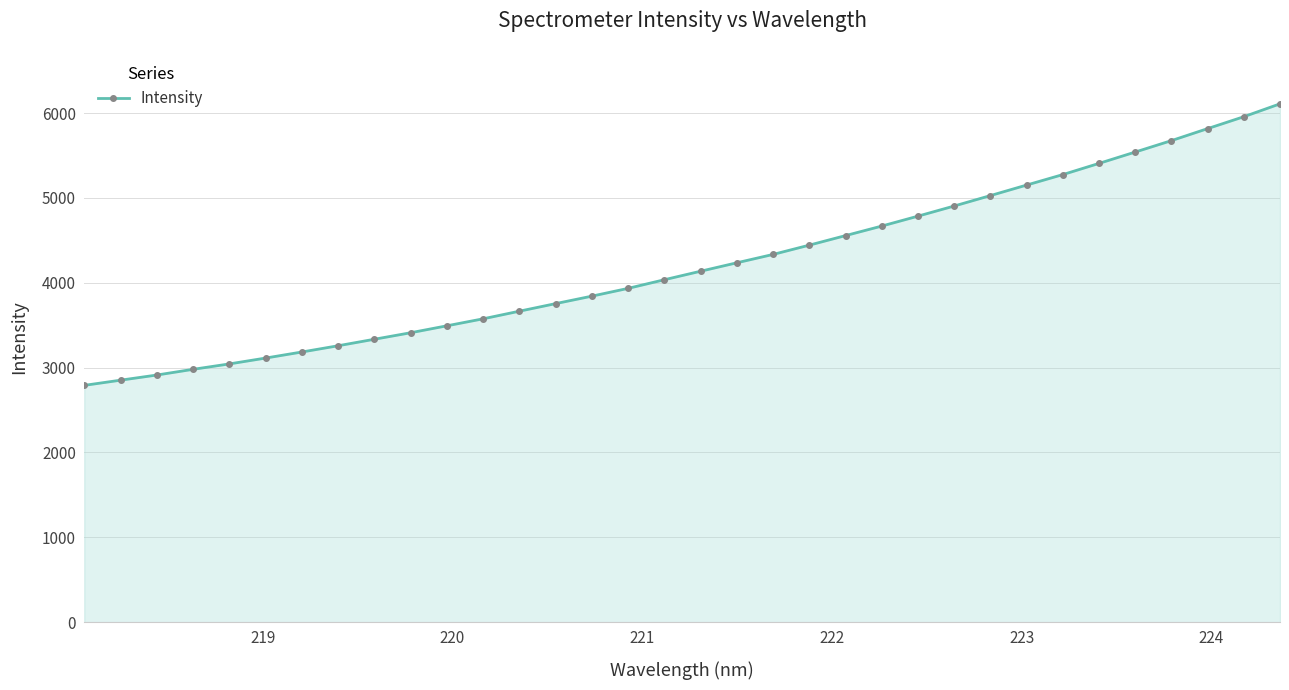

What is the difference between the maximum and minimum values?

3319.2